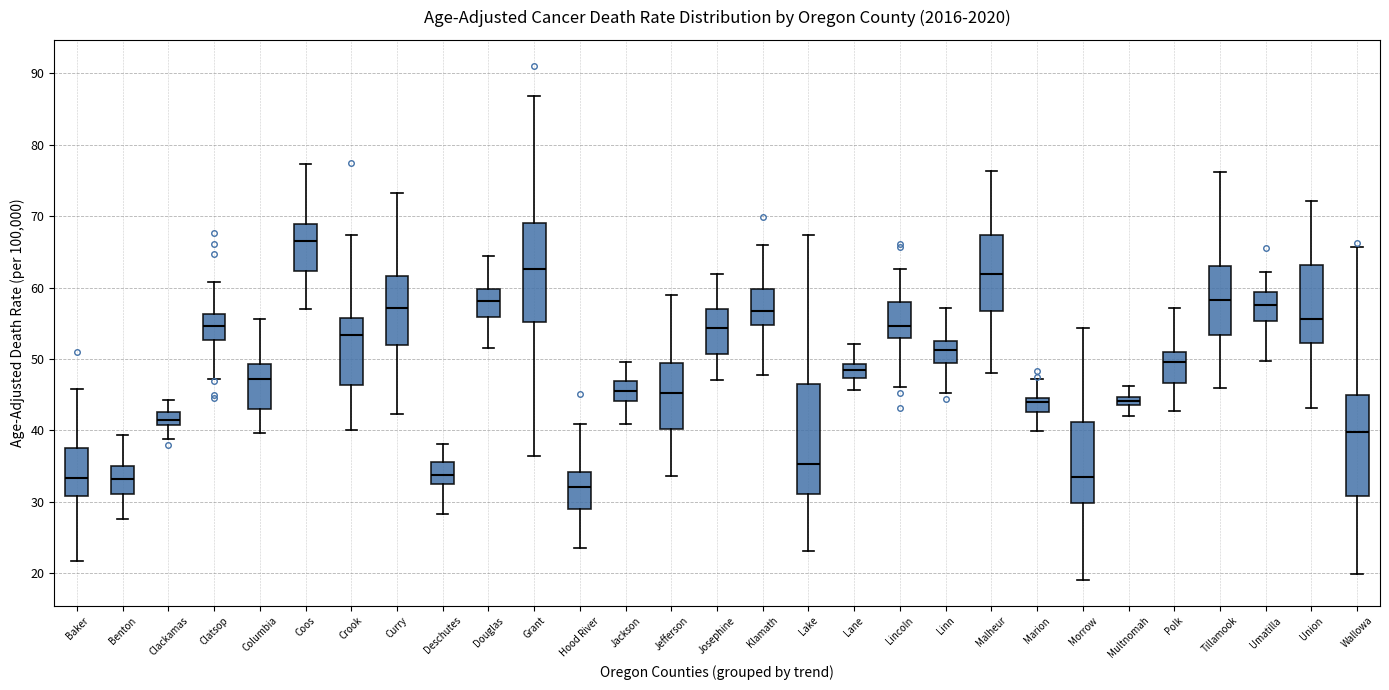

Where is the lower edge of the box for Hood River on the y-axis? The values are not printed on the chart, so give them approximately, as read against the axis.

29